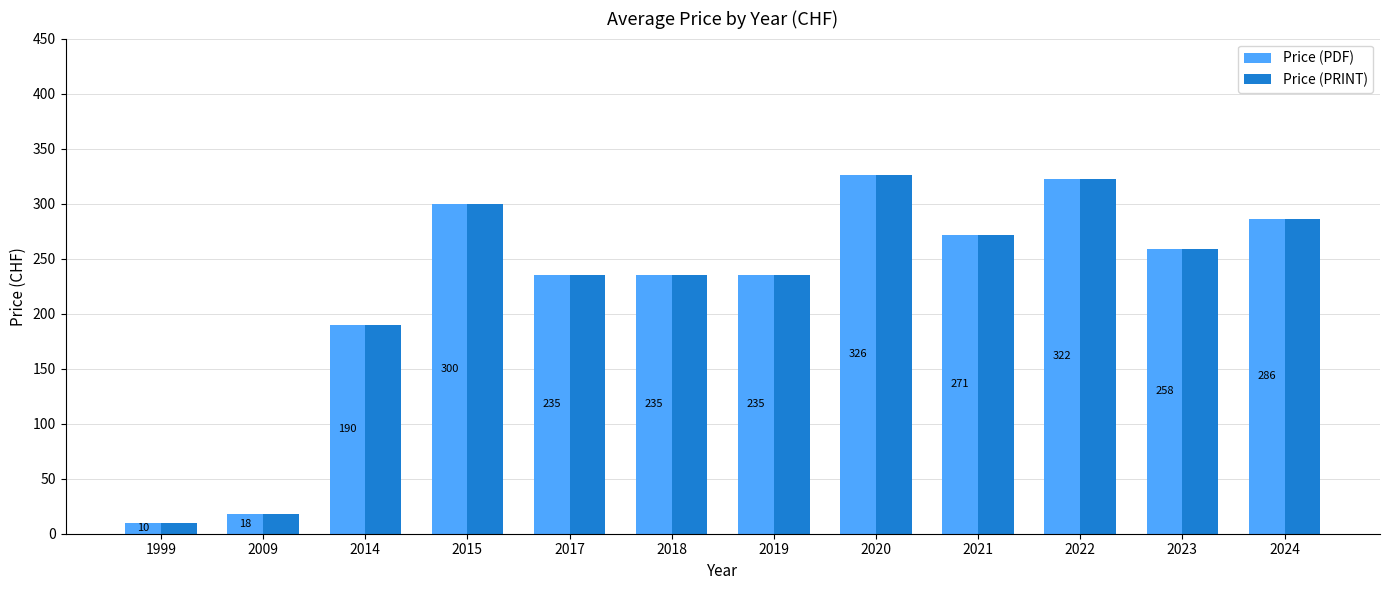

The Price (PRINT) series shows 407.0 at 2023. True or false?

False